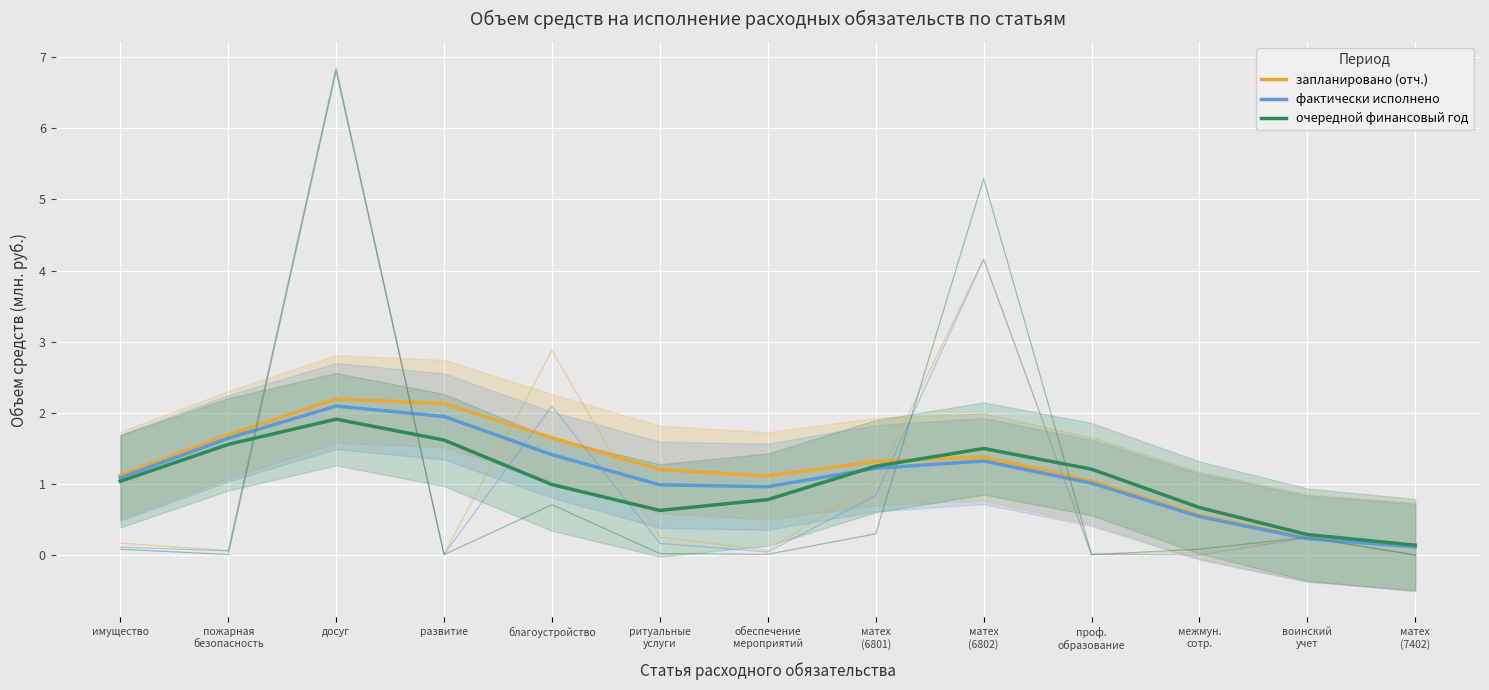

True or false: фактически исполнено and запланировано (отч.) intersect in this chart.

False